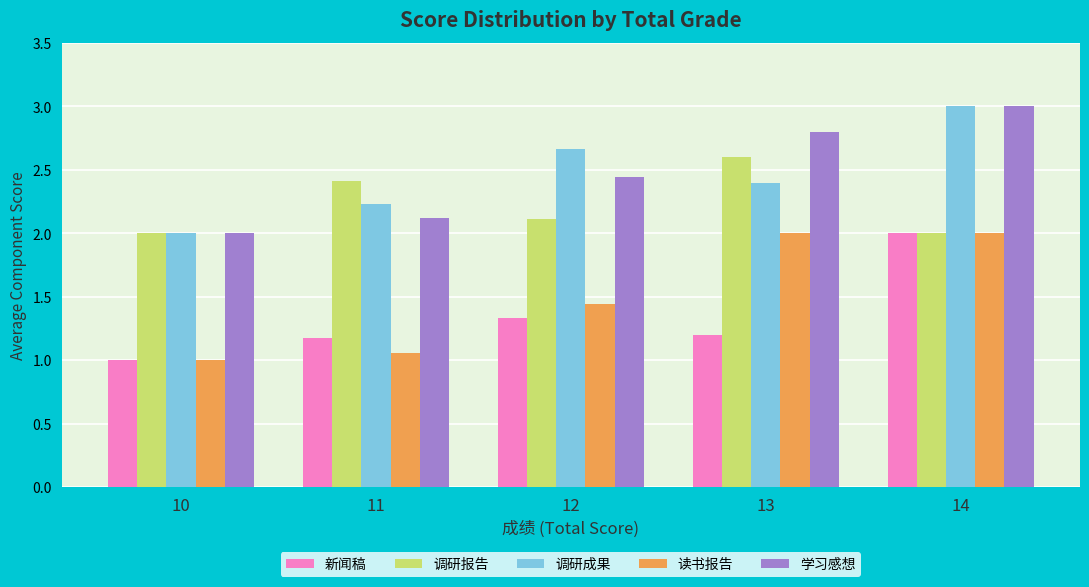

Rank the categories by 学习感想 value from highest to lowest.

14, 13, 12, 11, 10